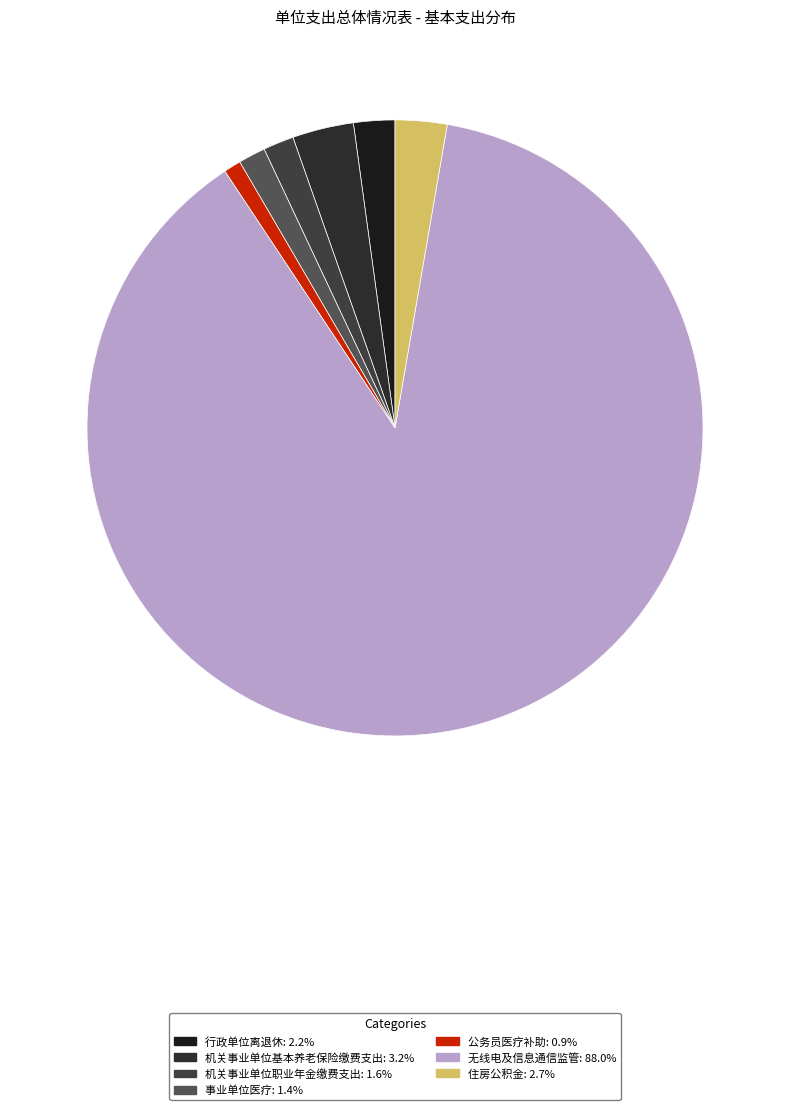

To the nearest percent, what percentage of the pie is 机关事业单位职业年金缴费支出?

2%